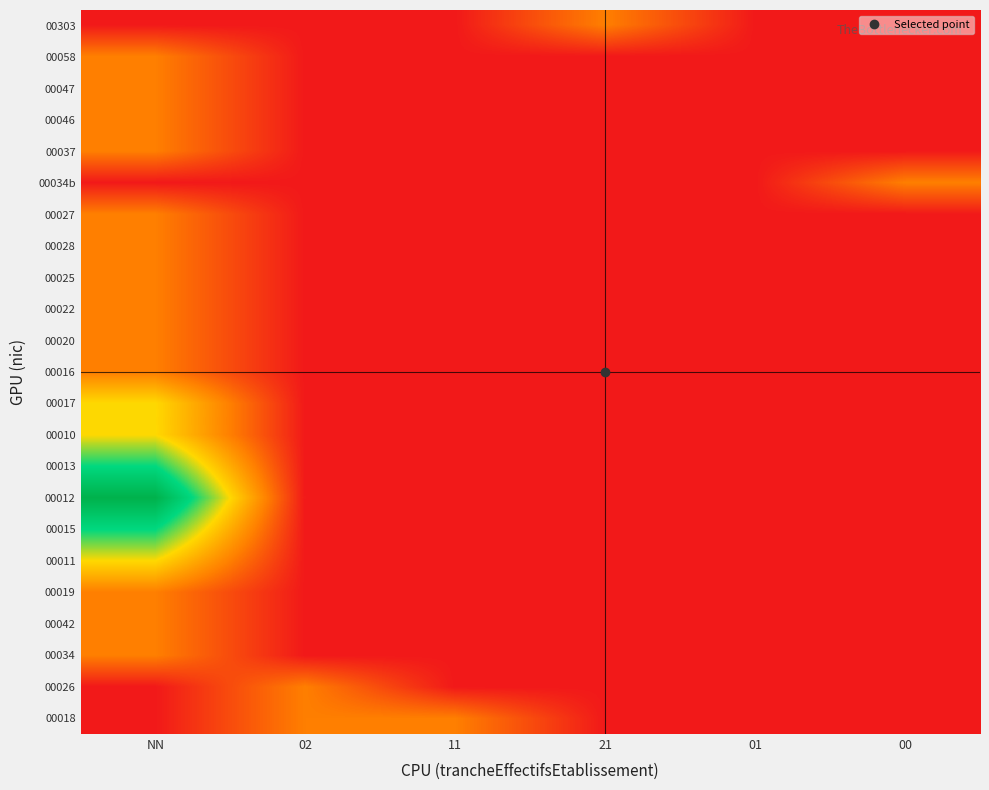

Reading right to left, list all the values displayed in this chart.

00018: 00=0	01=0	21=0	11=1	02=1	NN=0
00026: 00=0	01=0	21=0	11=0	02=1	NN=0
00034: 00=0	01=0	21=0	11=0	02=0	NN=1
00042: 00=0	01=0	21=0	11=0	02=0	NN=1
00019: 00=0	01=0	21=0	11=0	02=0	NN=1
00011: 00=0	01=0	21=0	11=0	02=0	NN=2
00015: 00=0	01=0	21=0	11=0	02=0	NN=3
00012: 00=0	01=0	21=0	11=0	02=0	NN=4
00013: 00=0	01=0	21=0	11=0	02=0	NN=3
00010: 00=0	01=0	21=0	11=0	02=0	NN=2
00017: 00=0	01=0	21=0	11=0	02=0	NN=2
00016: 00=0	01=0	21=0	11=0	02=0	NN=1
00020: 00=0	01=0	21=0	11=0	02=0	NN=1
00022: 00=0	01=0	21=0	11=0	02=0	NN=1
00025: 00=0	01=0	21=0	11=0	02=0	NN=1
00028: 00=0	01=0	21=0	11=0	02=0	NN=1
00027: 00=0	01=0	21=0	11=0	02=0	NN=1
00034b: 00=1	01=0	21=0	11=0	02=0	NN=0
00037: 00=0	01=0	21=0	11=0	02=0	NN=1
00046: 00=0	01=0	21=0	11=0	02=0	NN=1
00047: 00=0	01=0	21=0	11=0	02=0	NN=1
00058: 00=0	01=0	21=0	11=0	02=0	NN=1
00303: 00=0	01=0	21=1	11=0	02=0	NN=0